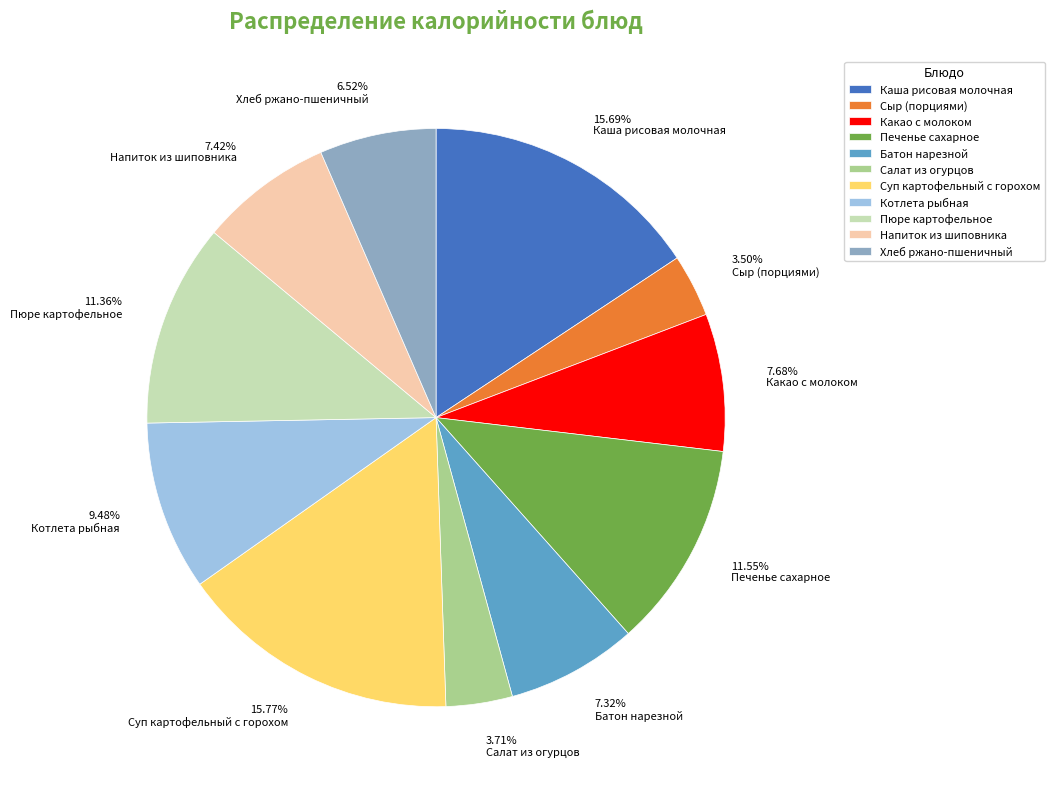

What percentage do Печенье сахарное and Сыр (порциями) together represent?

15.1%